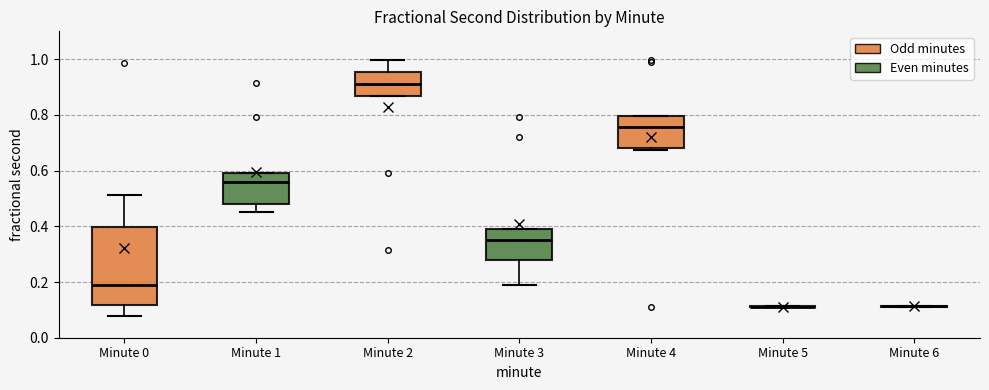

Comparing the boxes themselves (not the whiskers), which one is the tallest?

Minute 0